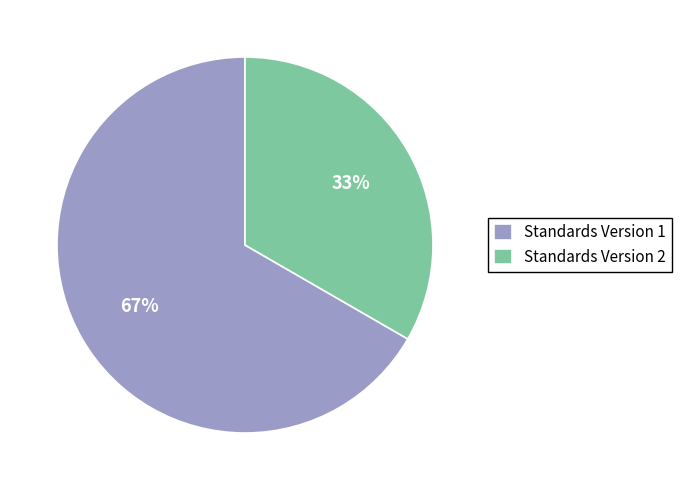

The Standards Version 2 slice represents 33% of the pie. True or false?

True